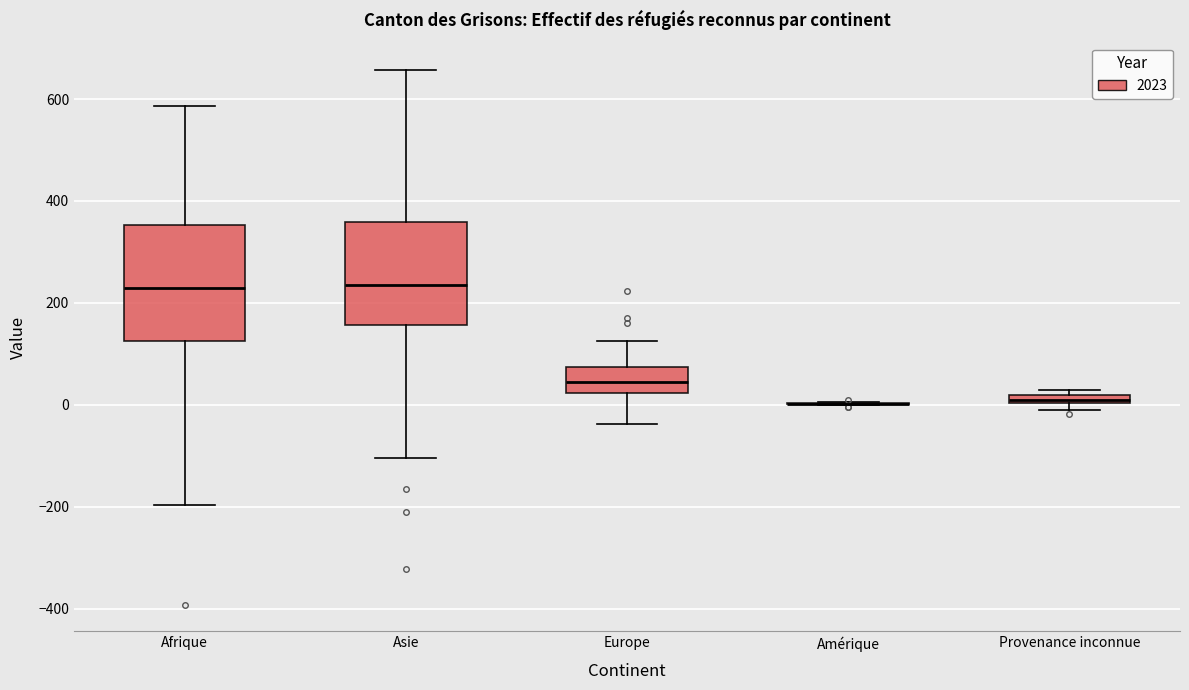

Where is the upper edge of the box for Provenance inconnue on the y-axis? The values are not printed on the chart, so give them approximately, as read against the axis.

20